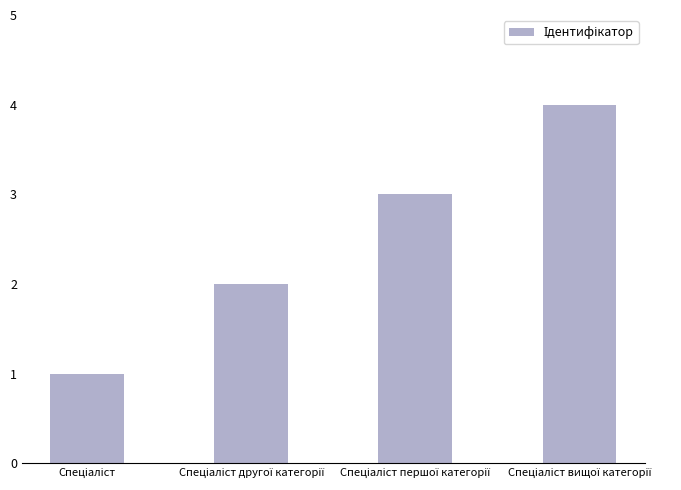

What is the sum of all values?

10